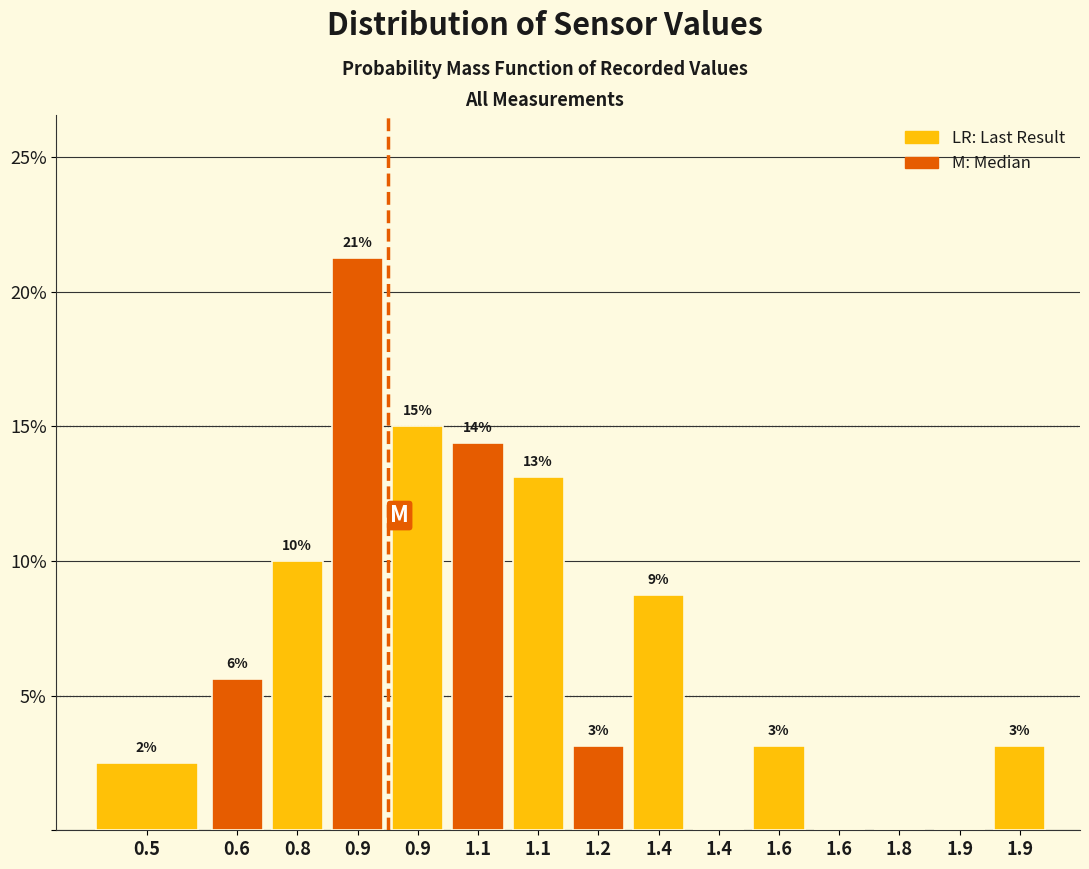

Are the bars horizontal?

No